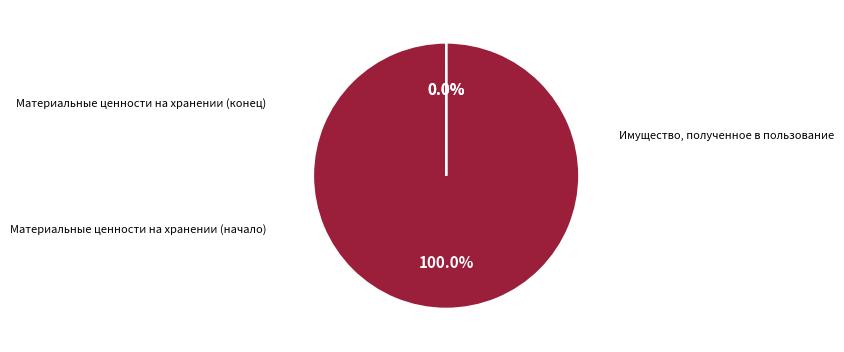

Which category has the biggest portion of the pie?

Имущество, полученное в пользование